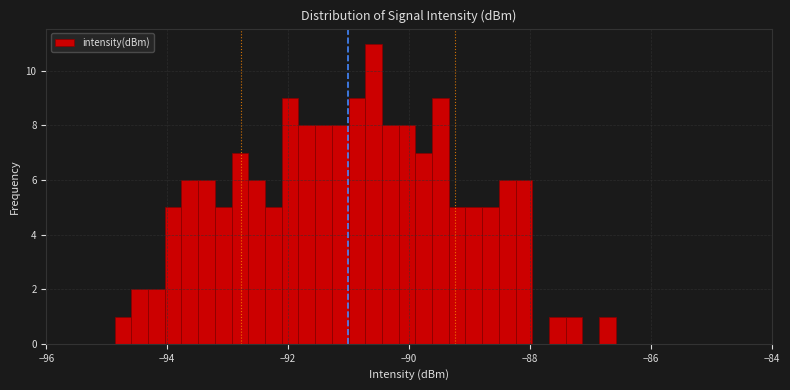

Around what value on the x-axis is the tallest bar? Give the approximate position of its centre, as read against the axis.

-90.6